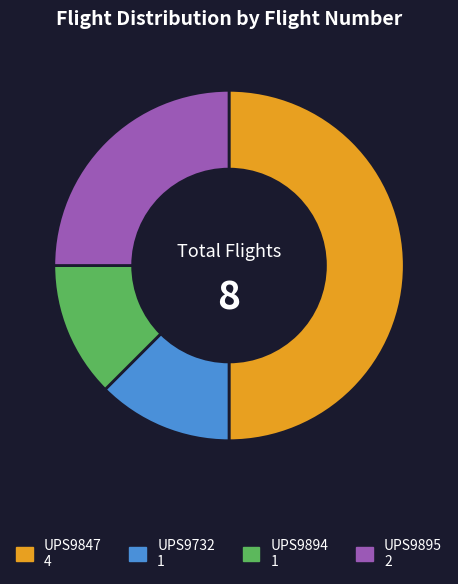

Is the sum of UPS9895 and UPS9894 greater than half?

No